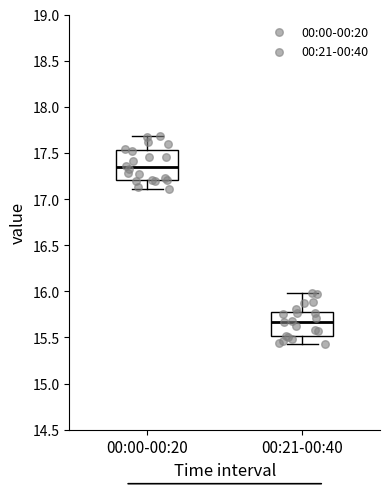

Where does the median line of the box for 00:21-00:40 sit on the y-axis? The values are not printed on the chart, so give them approximately, as read against the axis.

15.65